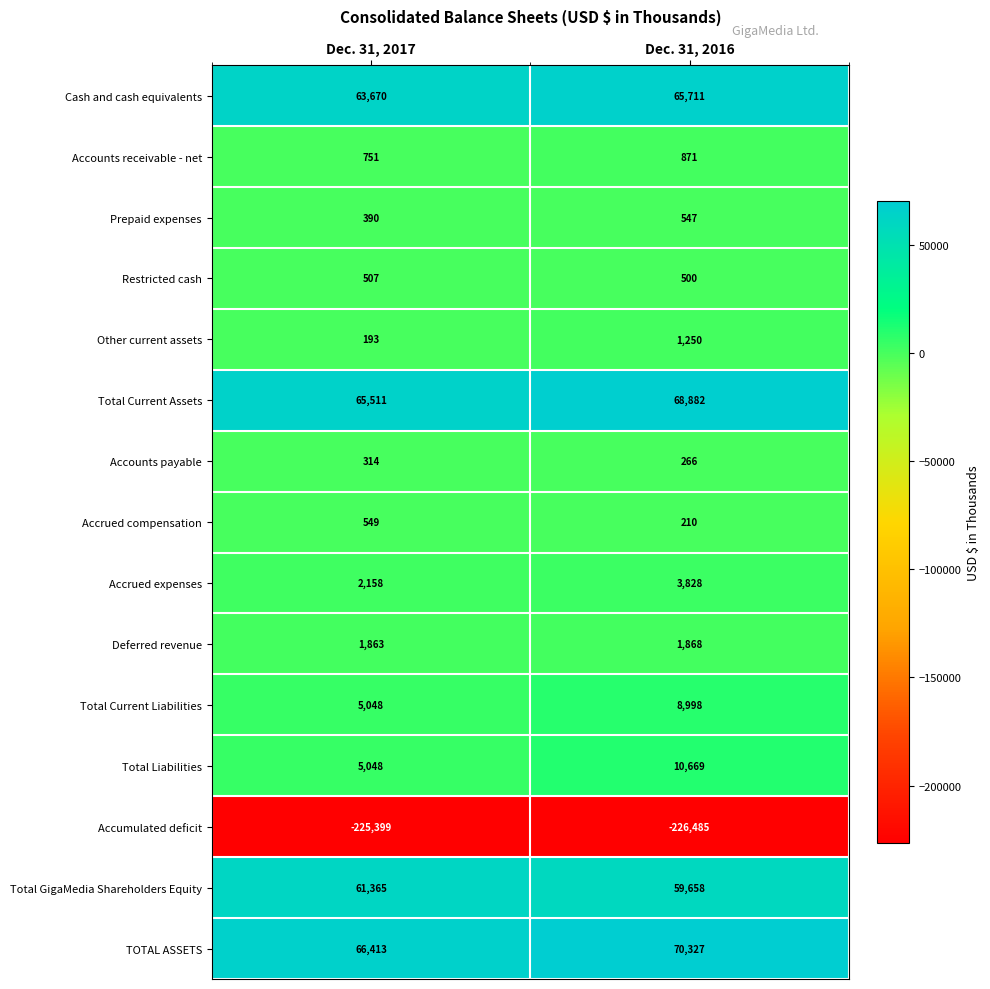

At which category is the sum across all series the highest?

Dec. 31, 2016